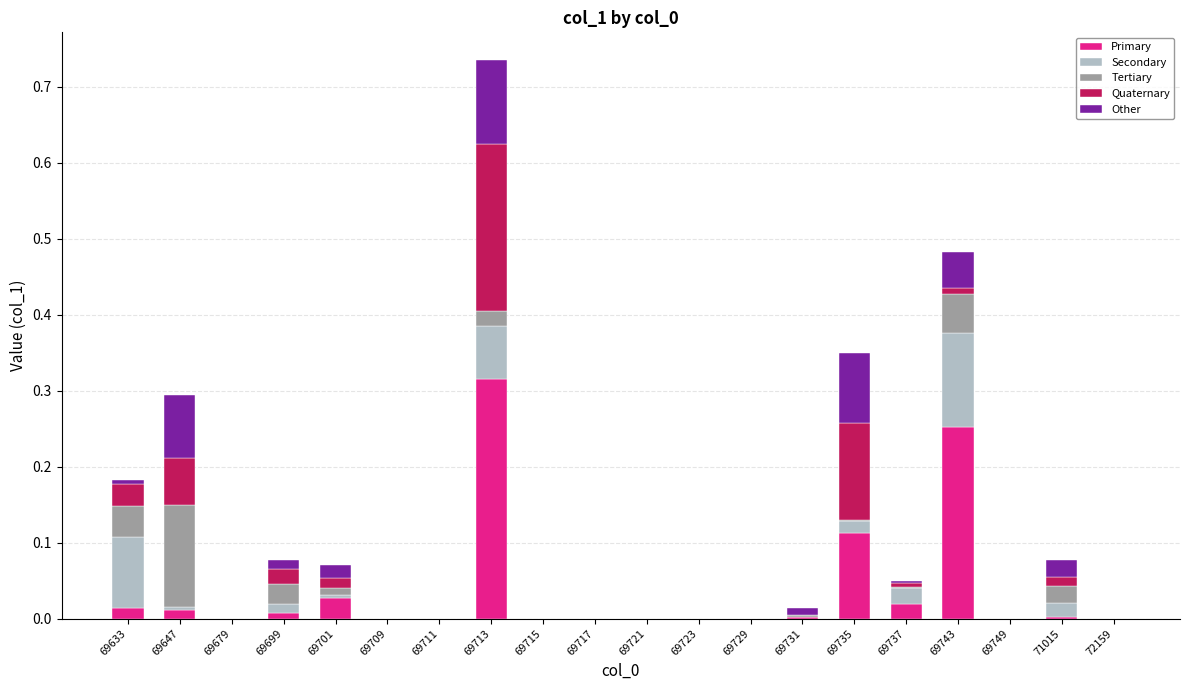

What is the sum of all Primary values?

0.8